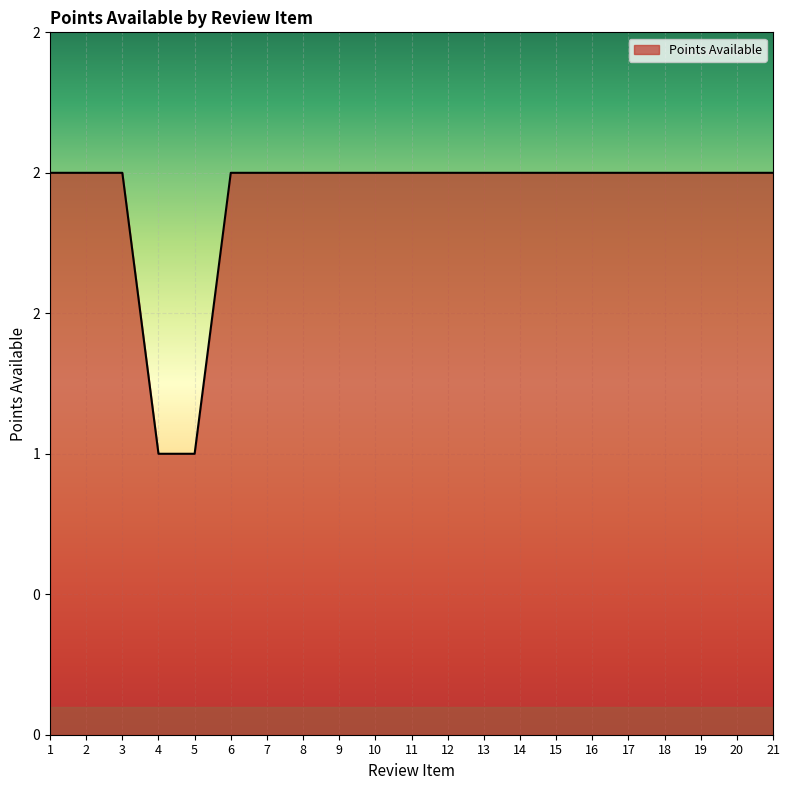

What is the sum of the values at 8 and 3?

4